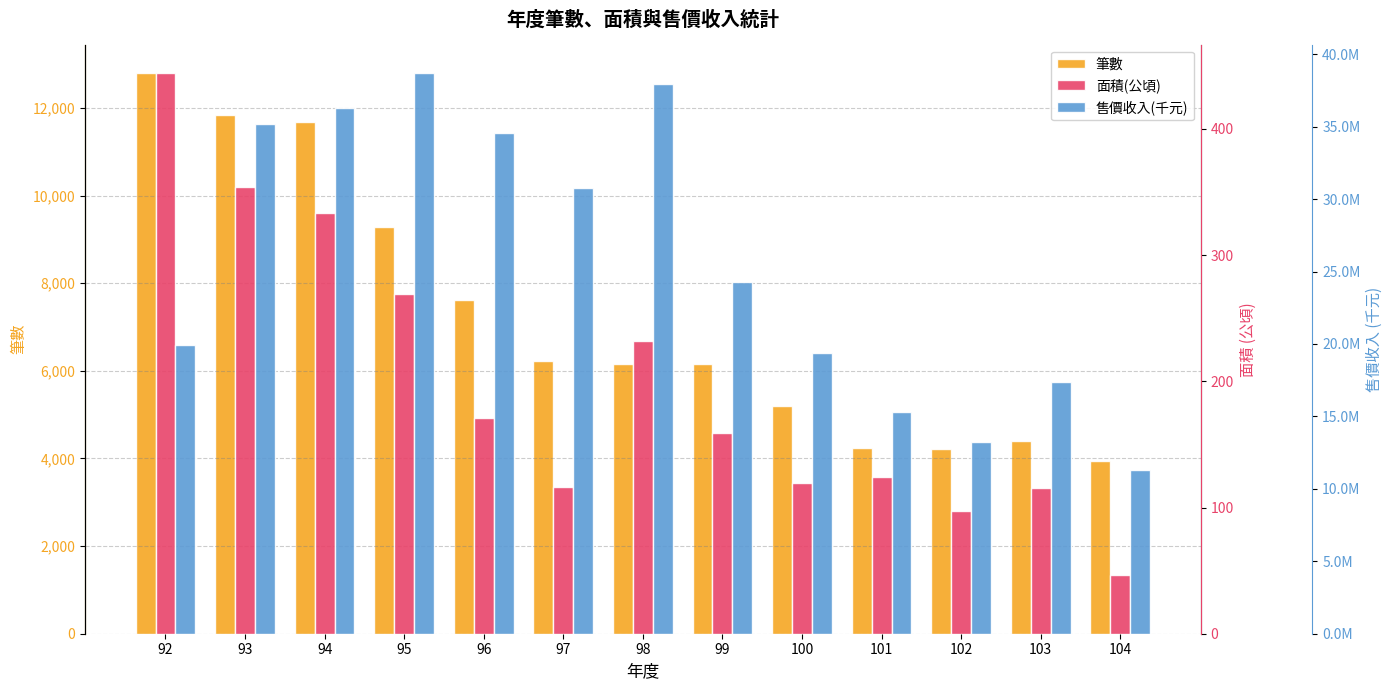

How many distinct data groups are displayed?

3